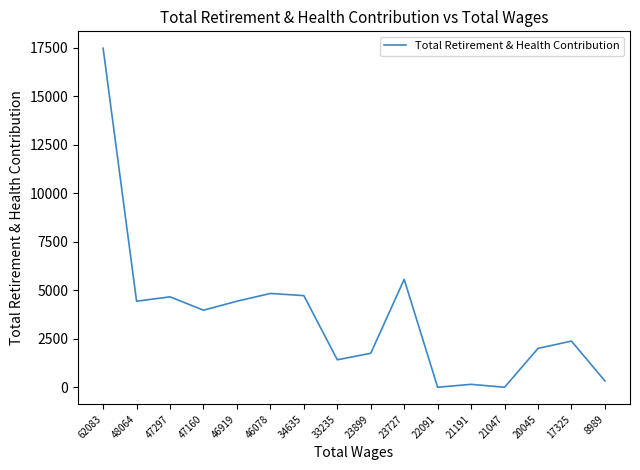

How many categories are shown in the chart?

16